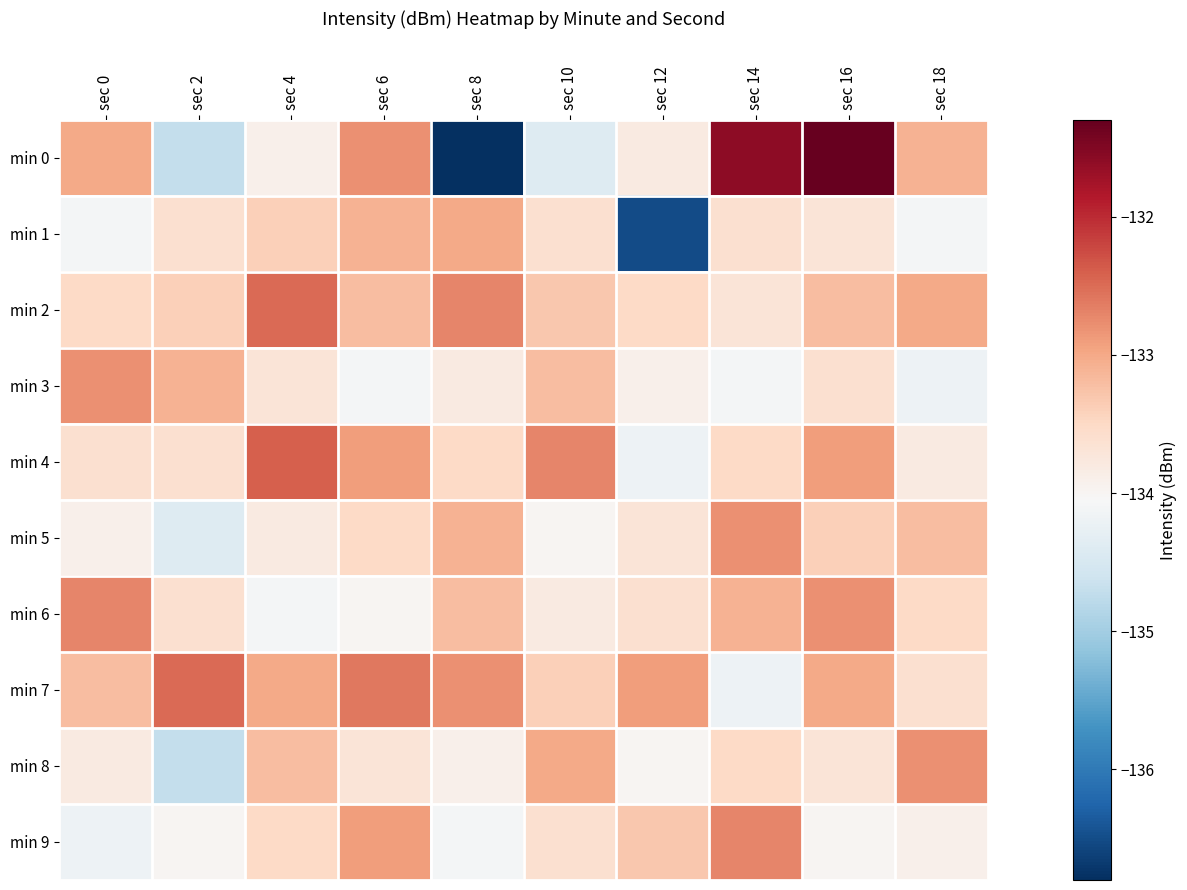

Which has a higher value, sec 10 or sec 0?

sec 0